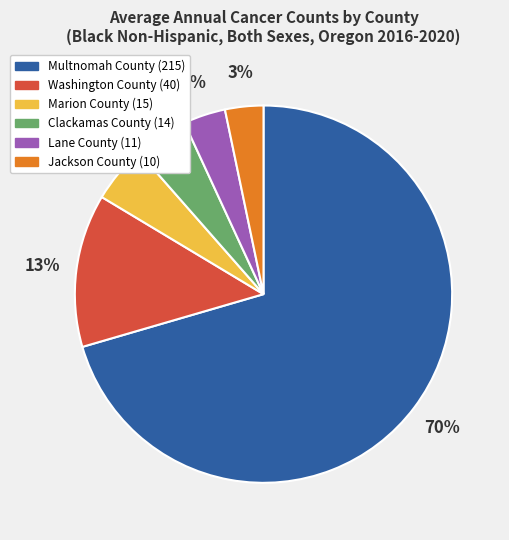

Which has a higher value, Clackamas County or Lane County?

Clackamas County